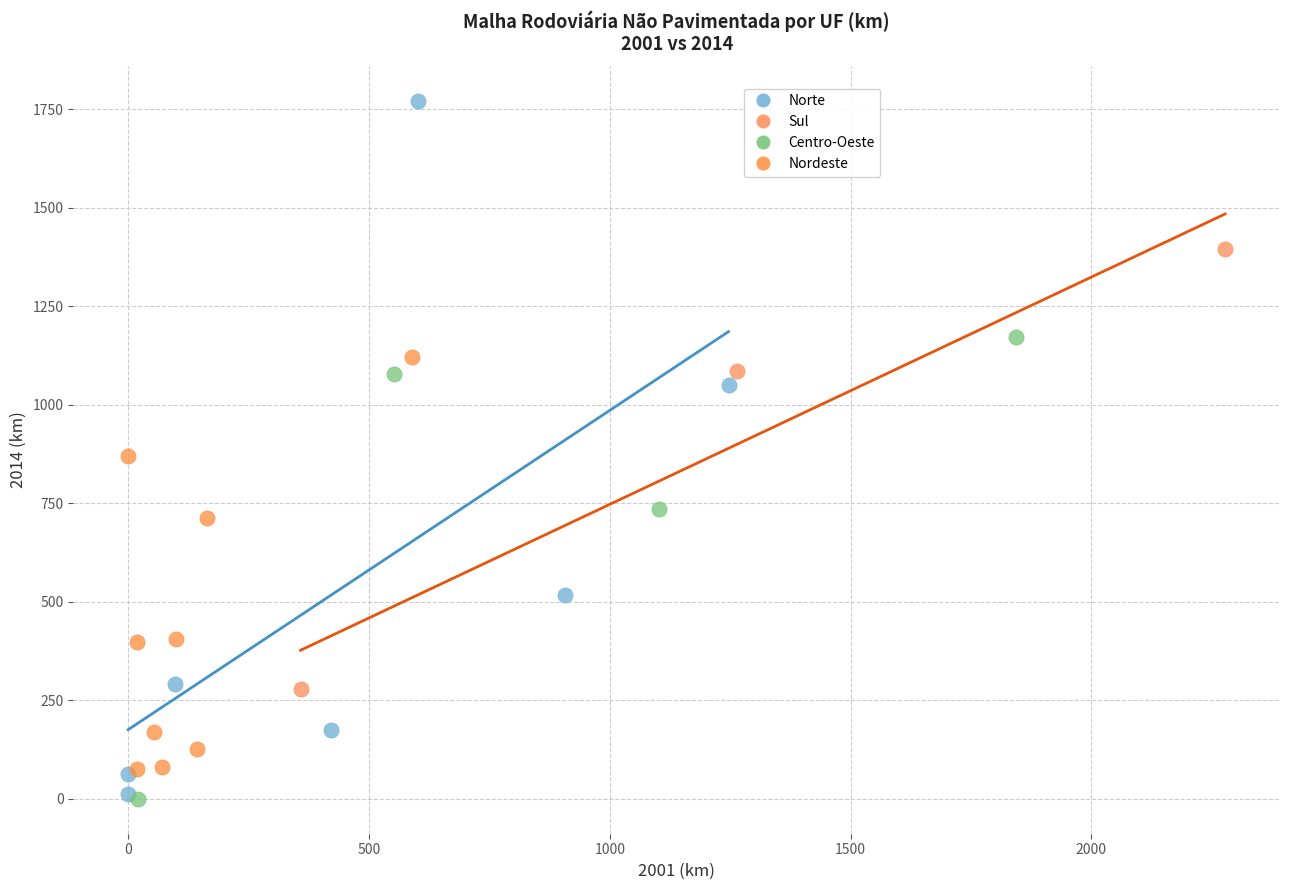

Which series contains the highest Y value?

Norte